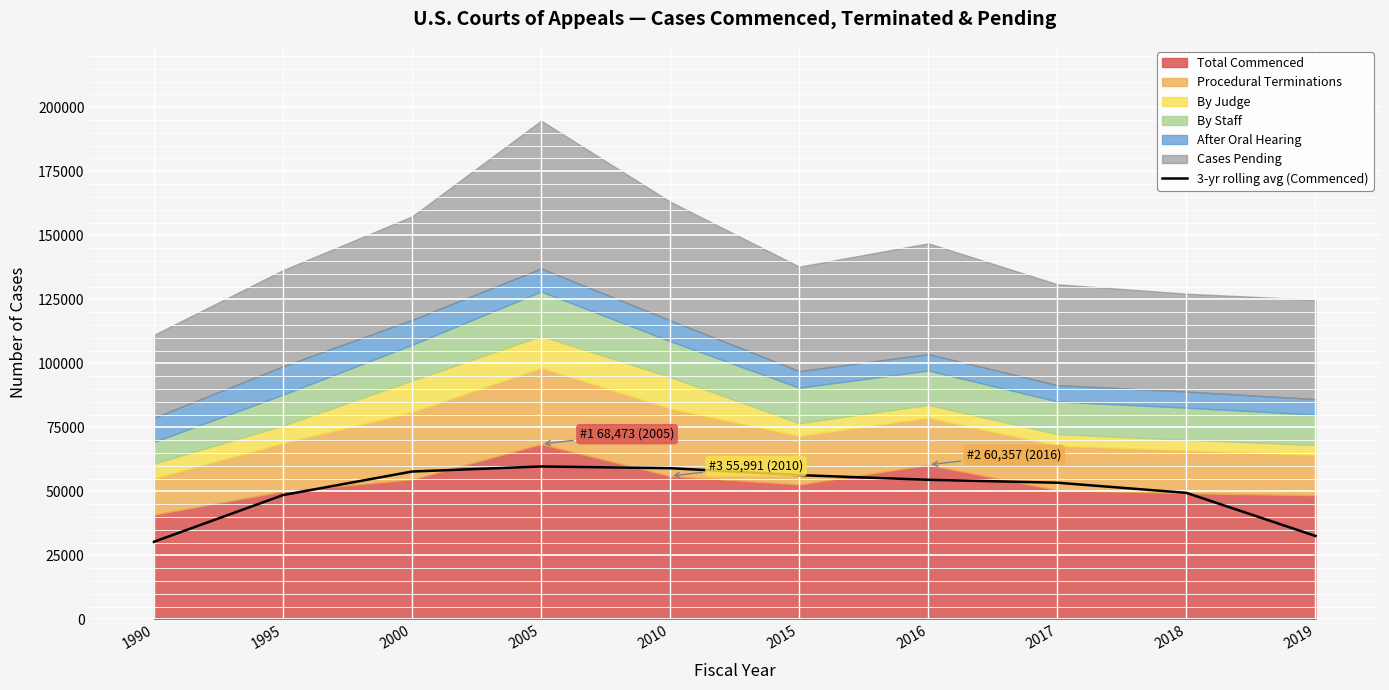

Reading left to right, list all the values displayed in this chart.

1990=30323.3	1995=48555.7	2000=57747.3	2005=59720.3	2010=59054.0	2015=56348.7	2016=54520.3	2017=53379.7	2018=49422.7	2019=32587.3